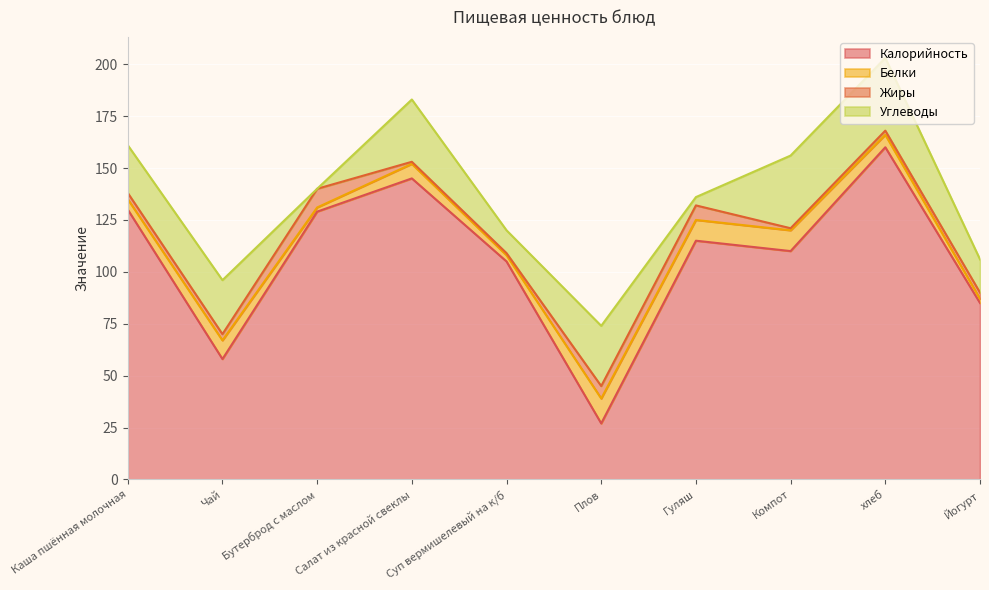

At which category does Жиры reach its first local peak?

Бутерброд с маслом